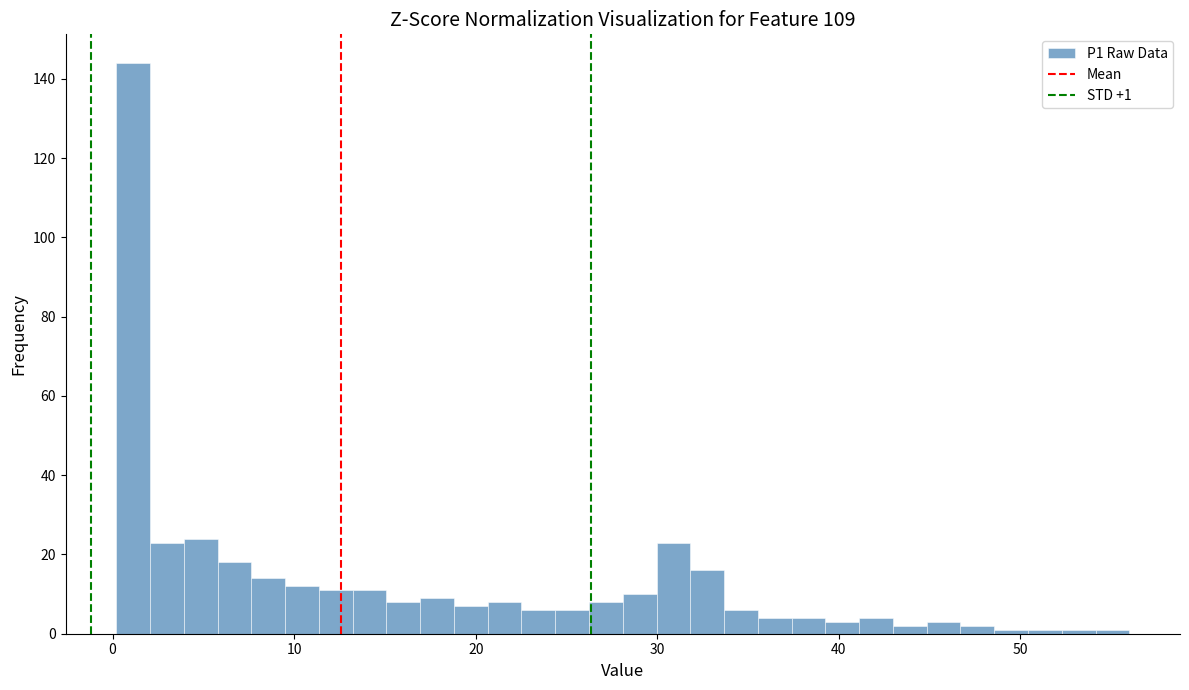

Around what value on the x-axis is the tallest bar? Give the approximate position of its centre, as read against the axis.

1